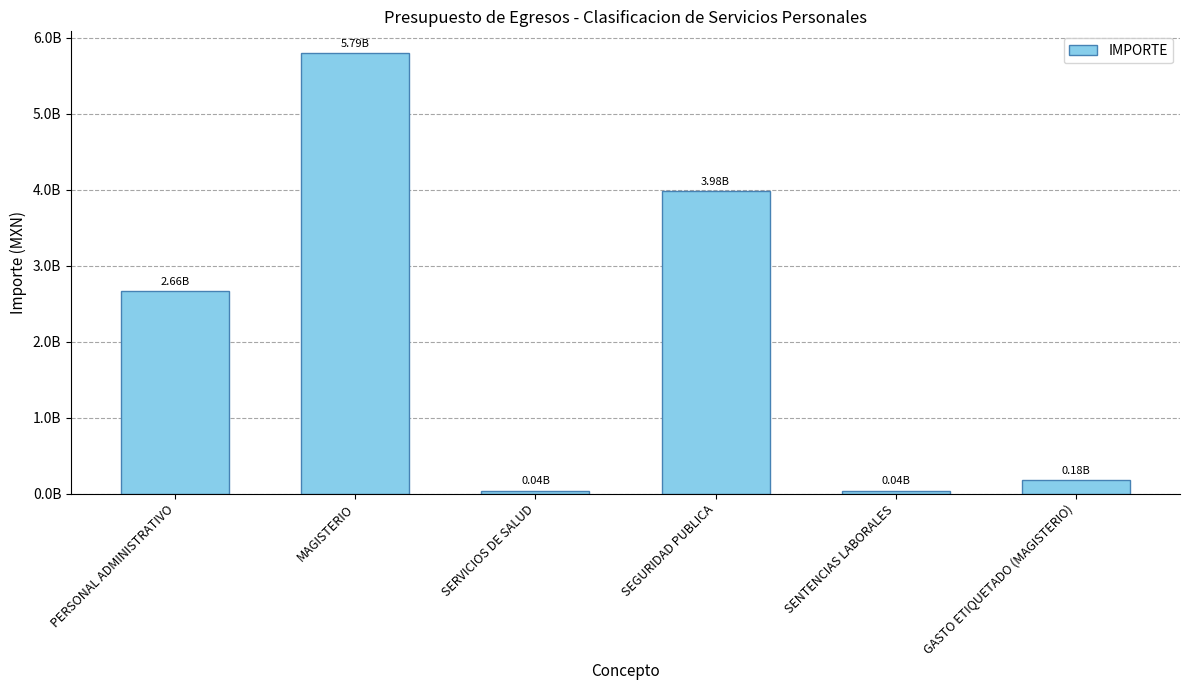

What position from the left is SENTENCIAS LABORALES?

5